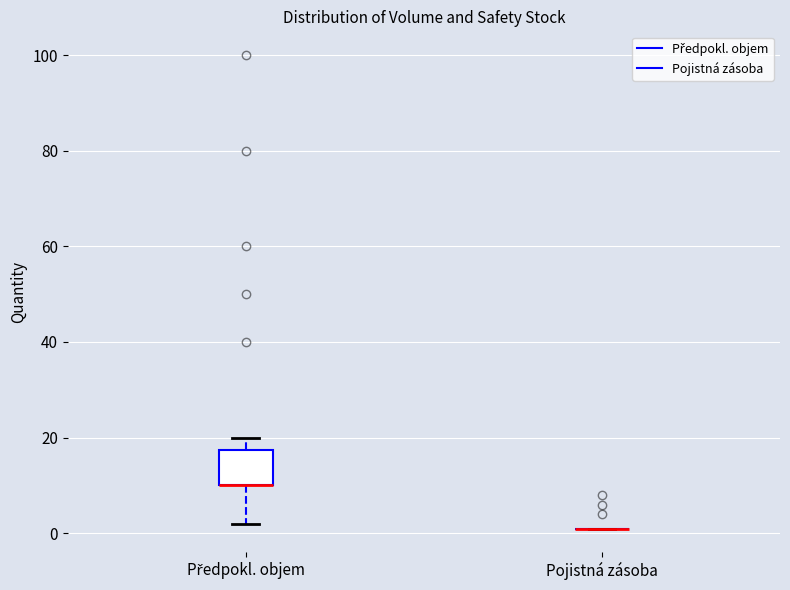

Reading left to right, read every box against the y-axis: the position of its median line, the range the box covers, and the ends of its whiskers. The values are not printed on the chart, so give them approximately, as read against the axis.

Předpokl. objem: median 10 (drawn on the box's lower edge), box 10 to 18, whiskers 2 to 20
Pojistná zásoba: box collapsed to a line at 2, whiskers 2 to 2